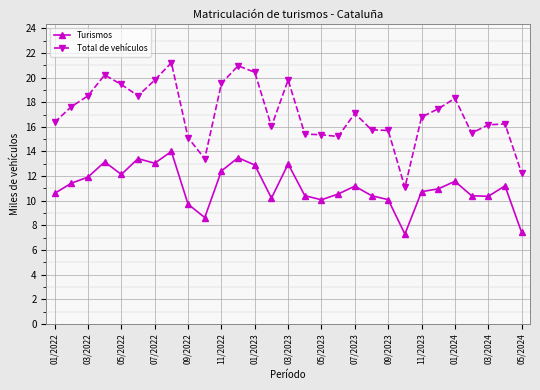

At how many categories does at least one series exceed 7?

29